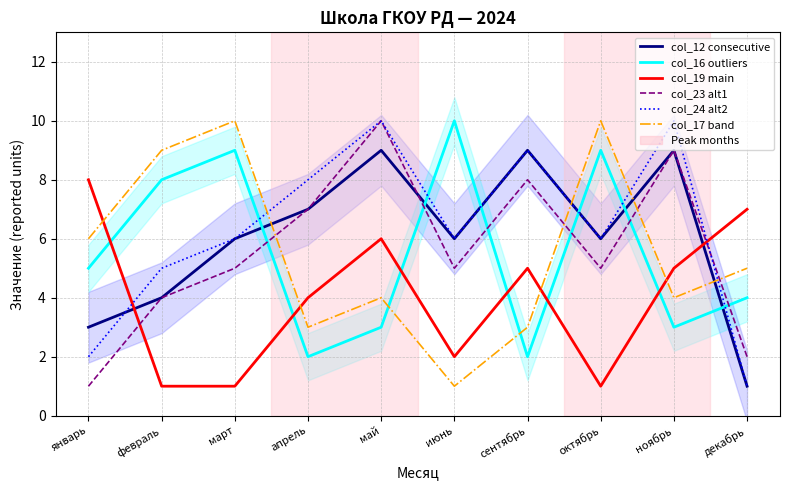

What is the total value across all series at март?

37